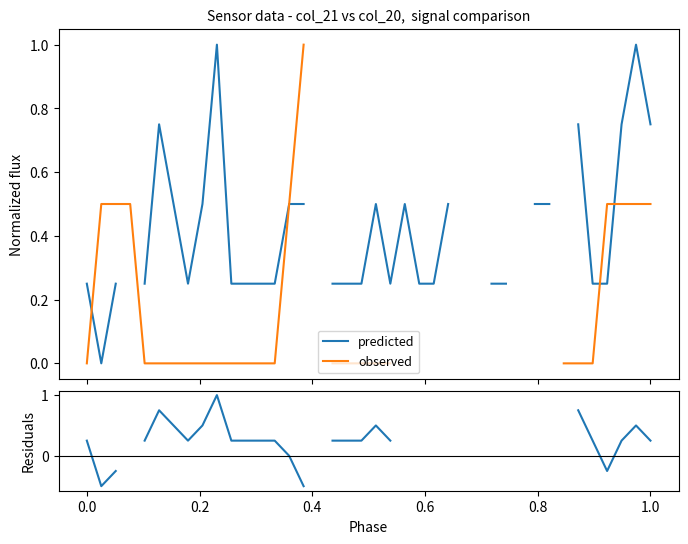

After their last crossing, which series has the higher values: predicted or observed?

predicted